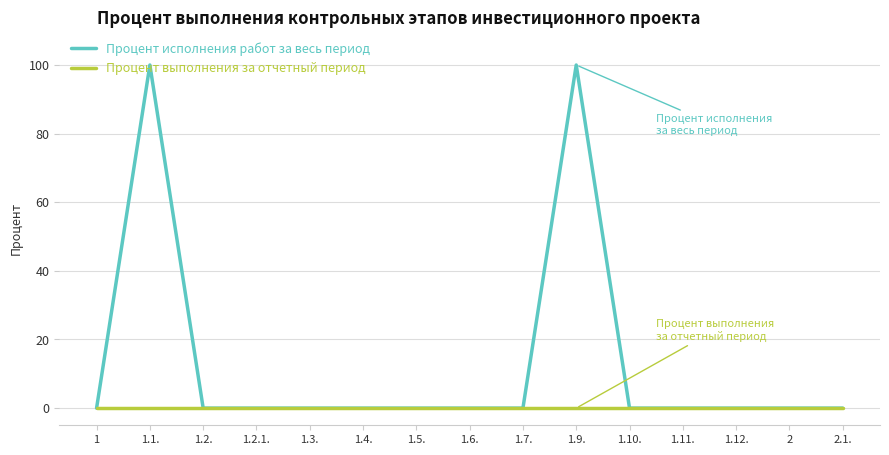

Rank the series by their maximum value, from highest to lowest.

Процент исполнения работ за весь период, Процент выполнения за отчетный период